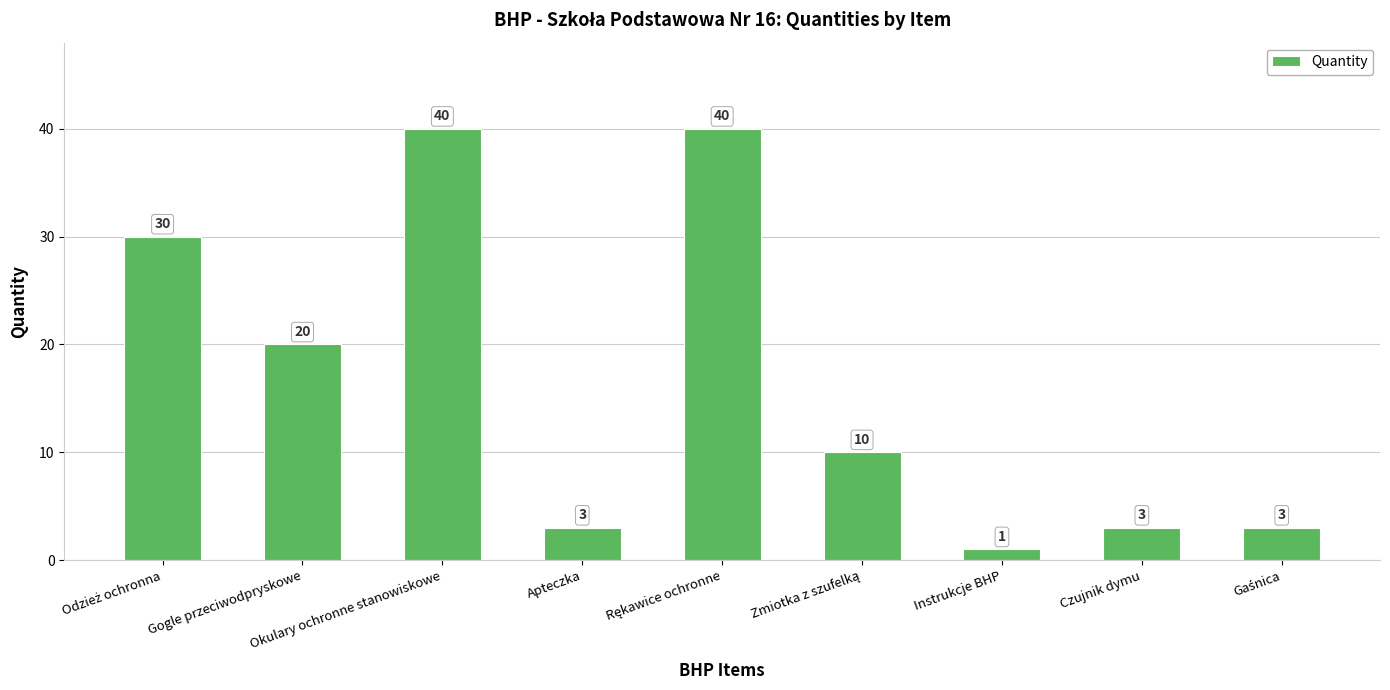

At which label is the value closest to 20?

Gogle przeciwodpryskowe